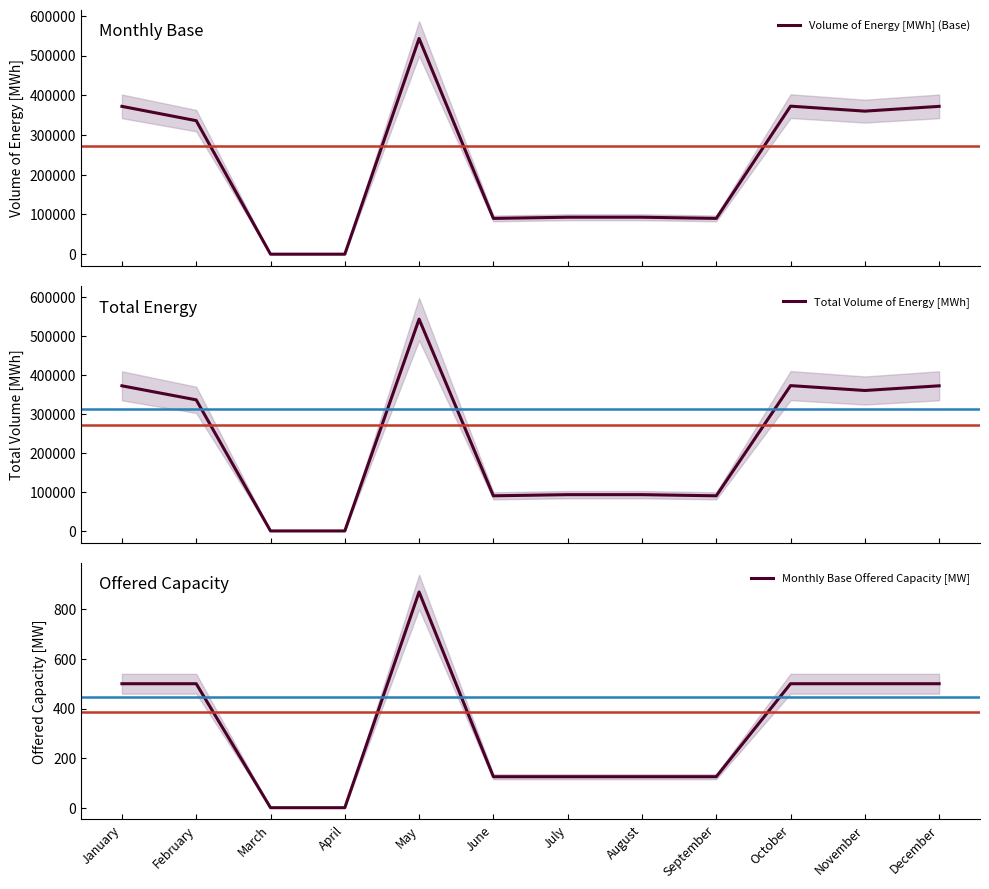

What is the difference between the maximum and second lowest values in the Volume of Energy [MWh] (Base) series?

542880